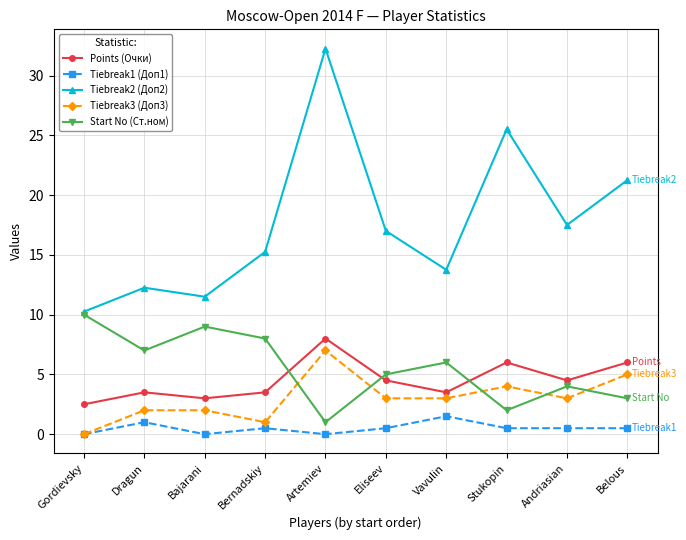

Rank the categories by Tiebreak2 (Доп2) value from lowest to highest.

Gordievsky, Bajarani, Dragun, Vavulin, Bernadskiy, Eliseev, Andriasian, Belous, Stukopin, Artemiev